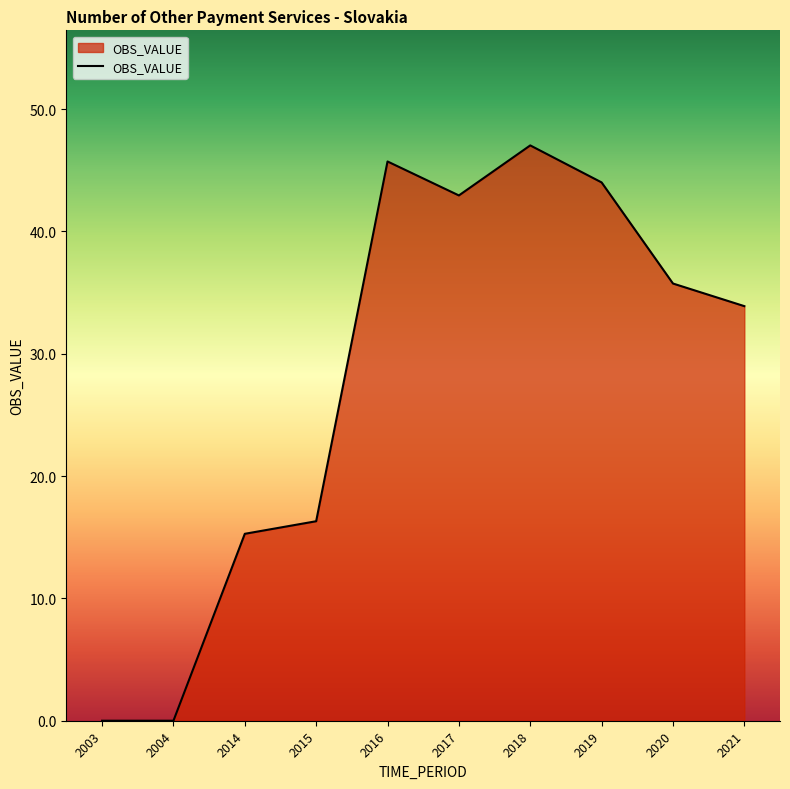

What is the difference between the values at 2020 and 2018?

11.3